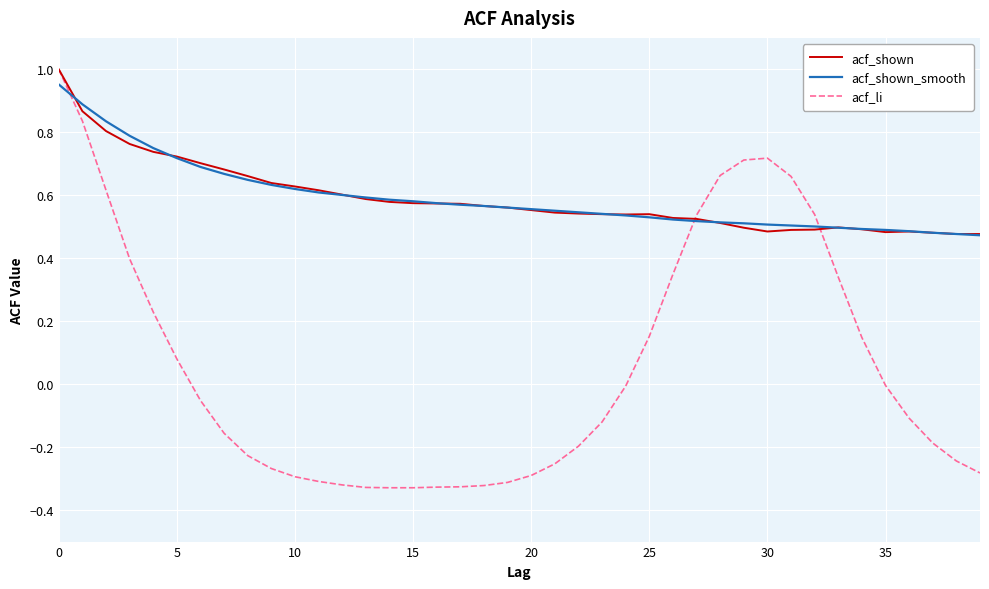

What are all the series names shown in the legend?

acf_shown, acf_shown_smooth, acf_li